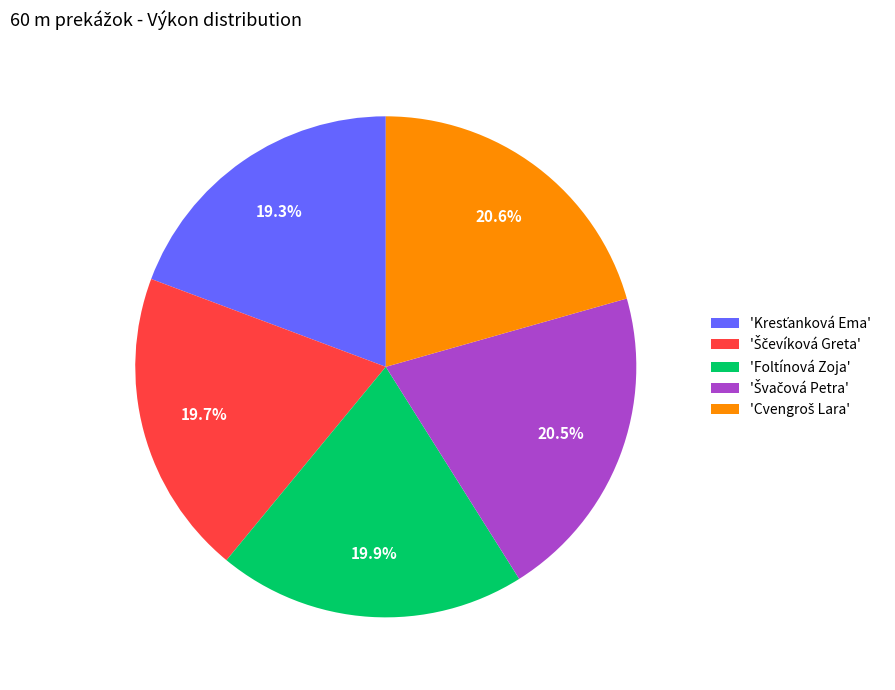

Count the number of slices in the pie.

5